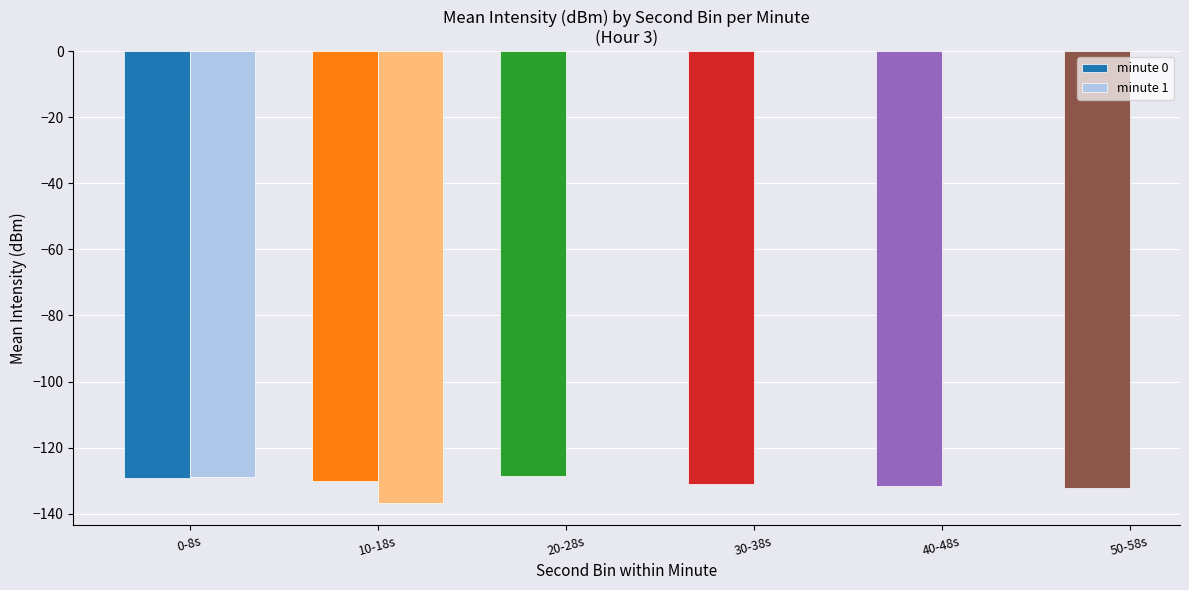

How many bars are there in each group?

2